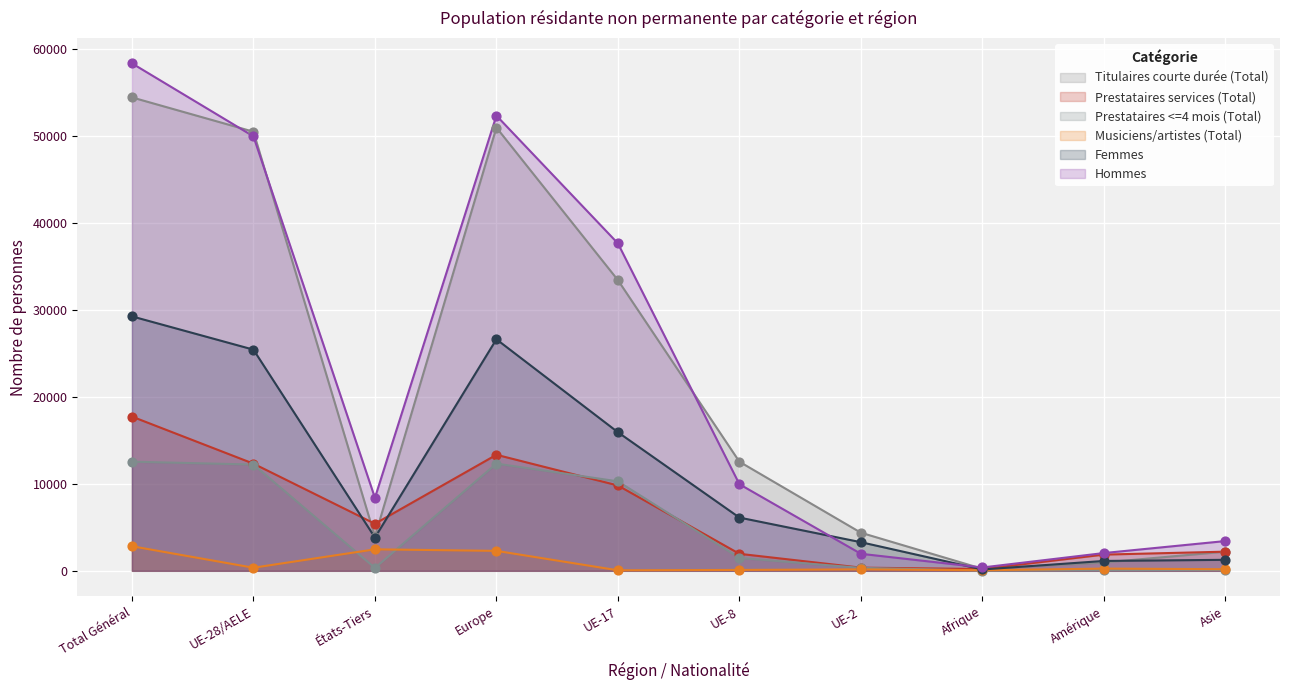

At which category is the sum across all series the highest?

Total Général